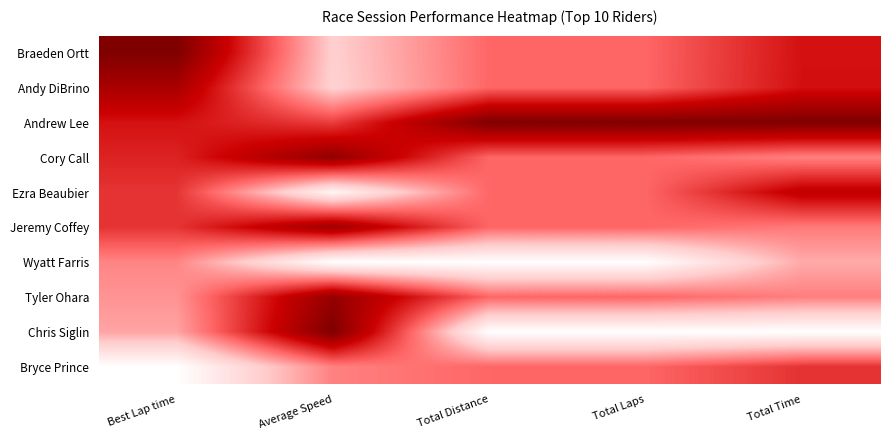

What is the difference between the highest and lowest values at Total Laps?

1.0